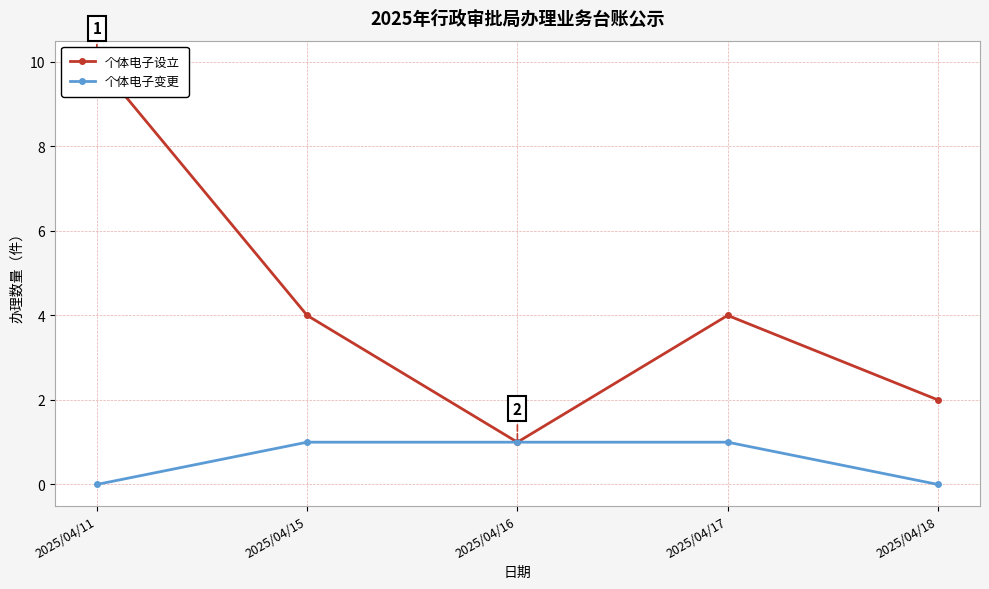

True or false: 个体电子变更 has a value of 1 at 2025/04/15.

True